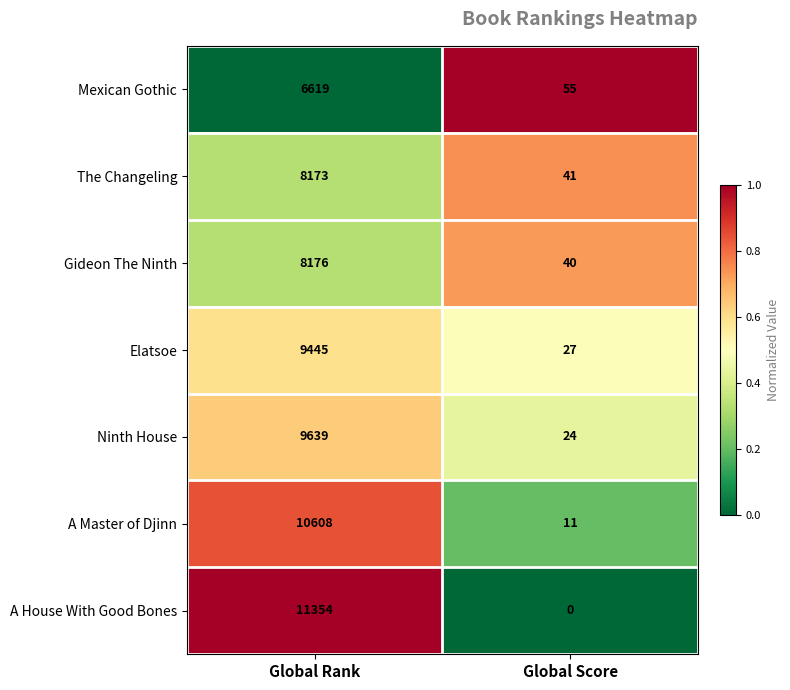

List the series in order of their peak value, highest first.

A House With Good Bones, A Master of Djinn, Ninth House, Elatsoe, Gideon The Ninth, The Changeling, Mexican Gothic